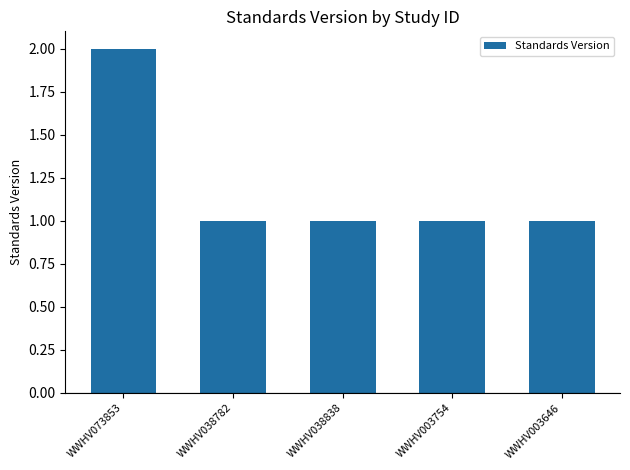

Reading right to left, list all the values displayed in this chart.

1	1	1	1	2